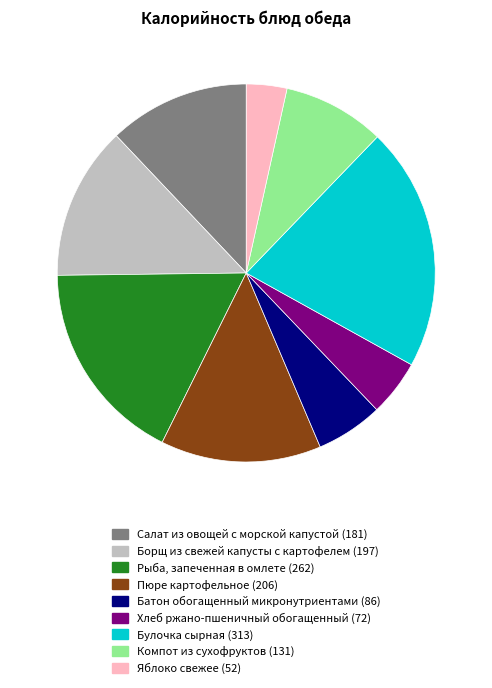

Count the number of slices in the pie.

9